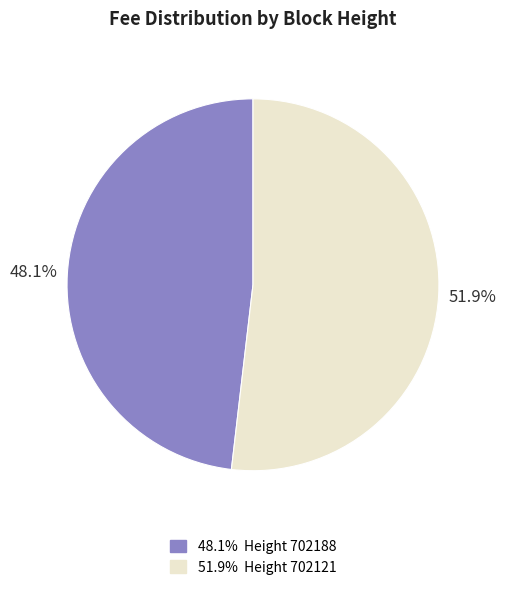

Does any single category account for the majority?

Yes